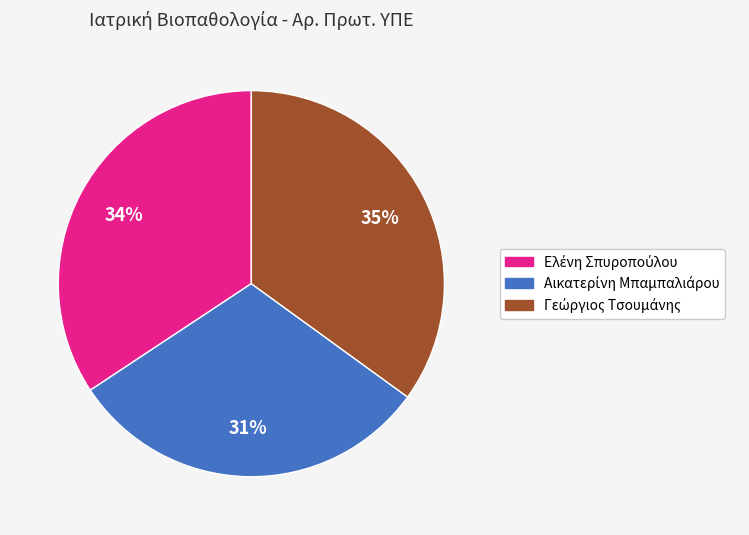

Count the number of slices in the pie.

3